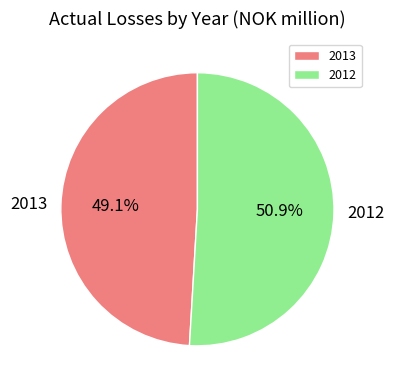

Which slice represents more than half of the pie?

2012